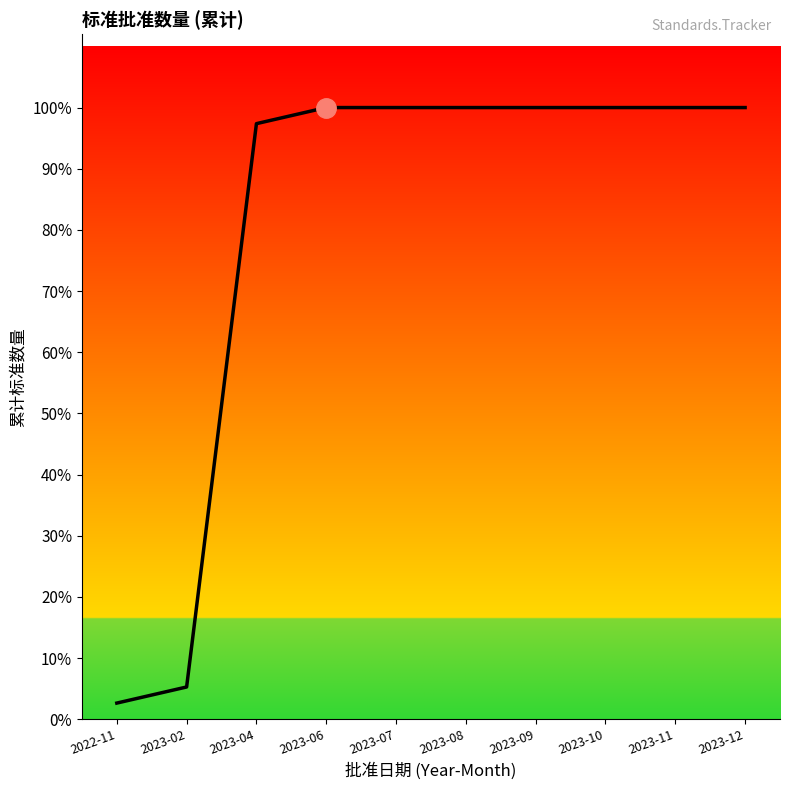

The value at 2023-02 is 3. True or false?

False